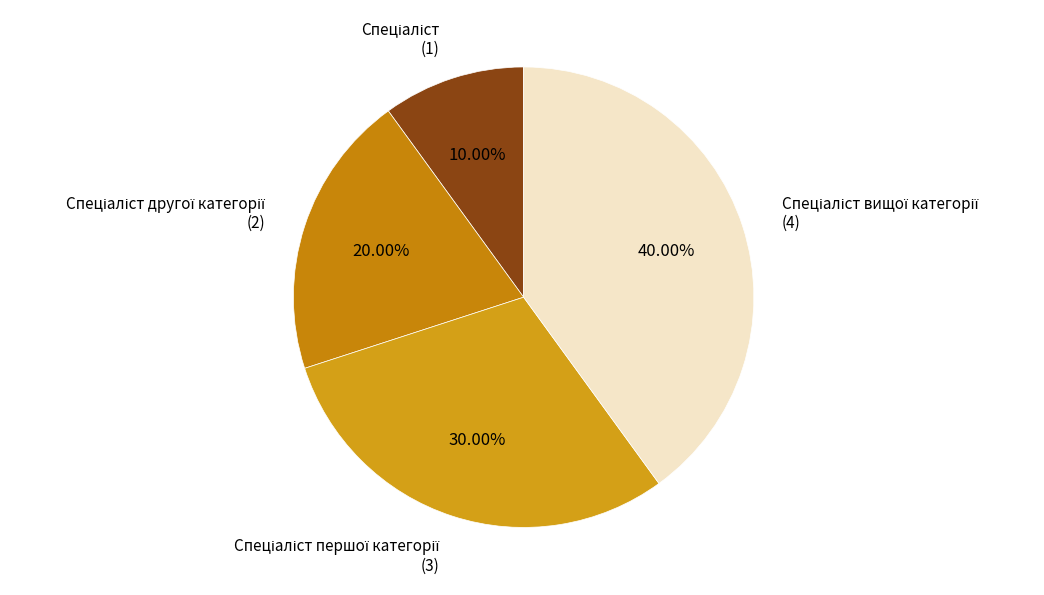

Does any single category account for the majority?

No